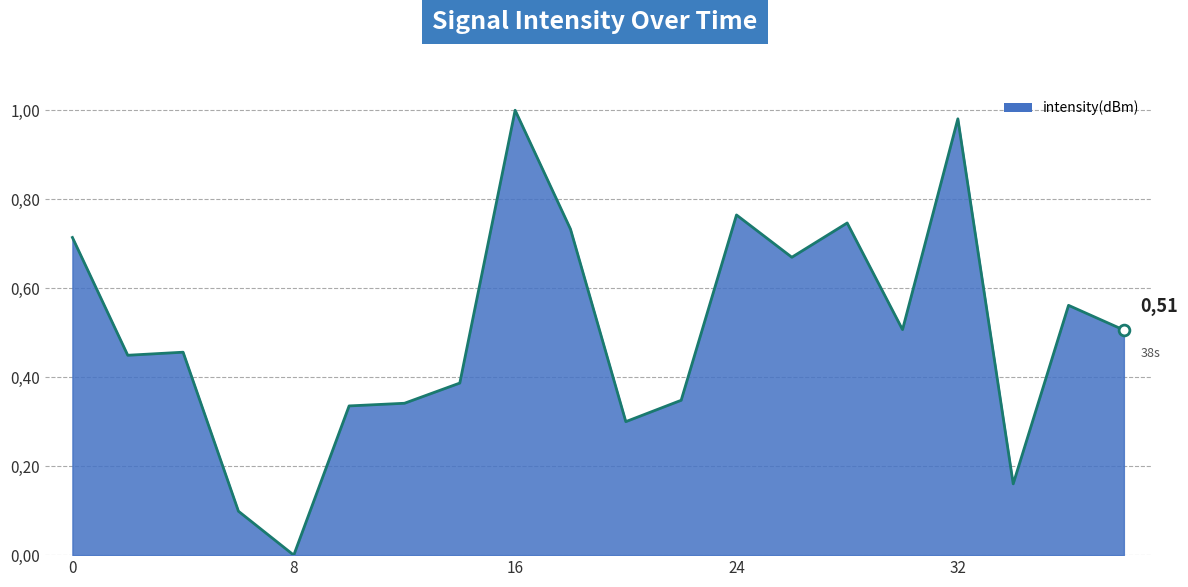

Is this an area chart (filled region under the line)?

Yes